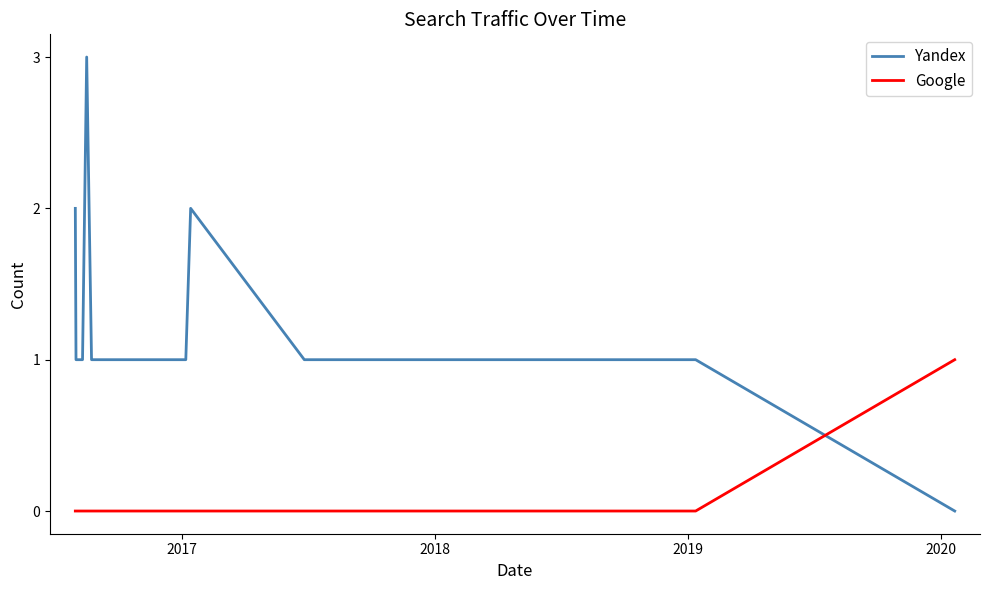

Which series has the largest total across all categories?

Yandex